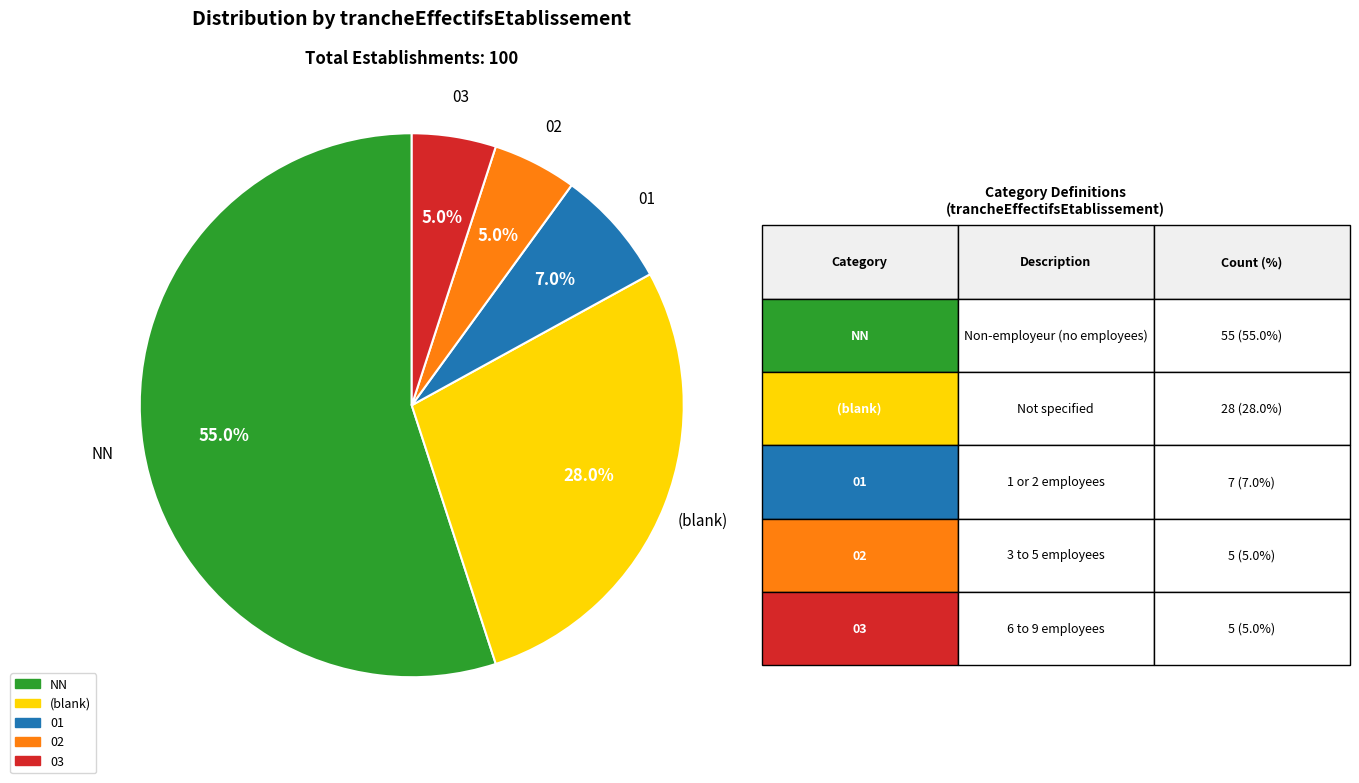

Is there a majority slice in this chart?

Yes